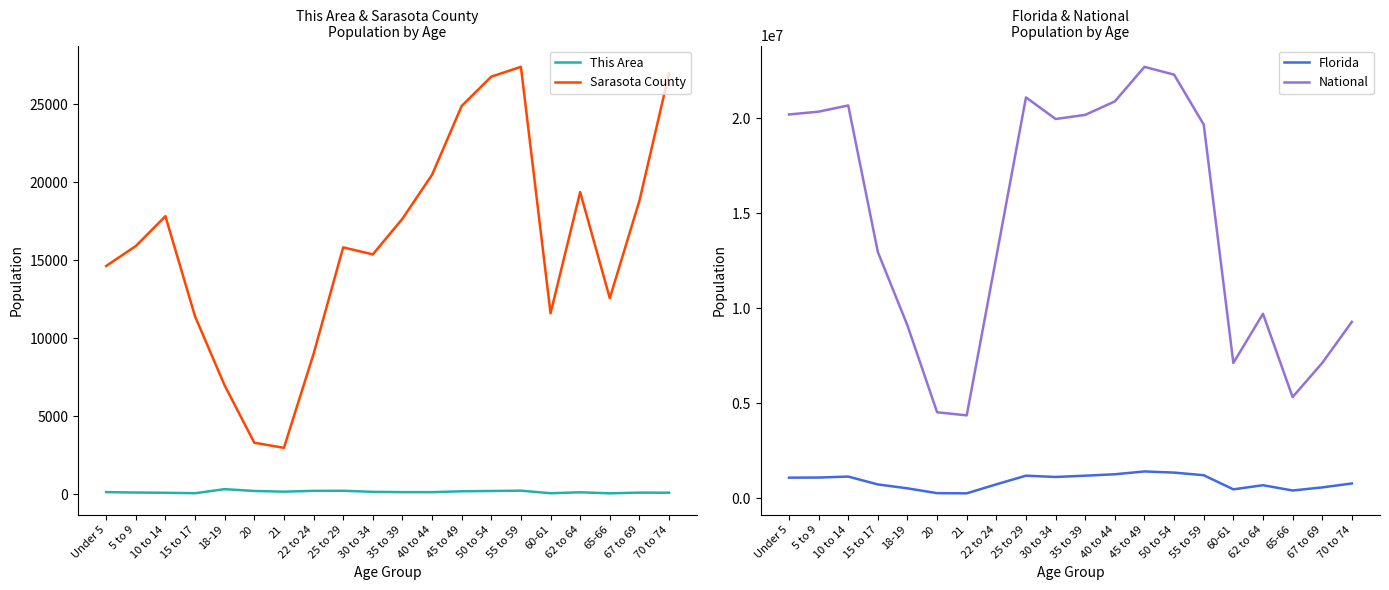

True or false: Florida and This Area cross at least once.

False